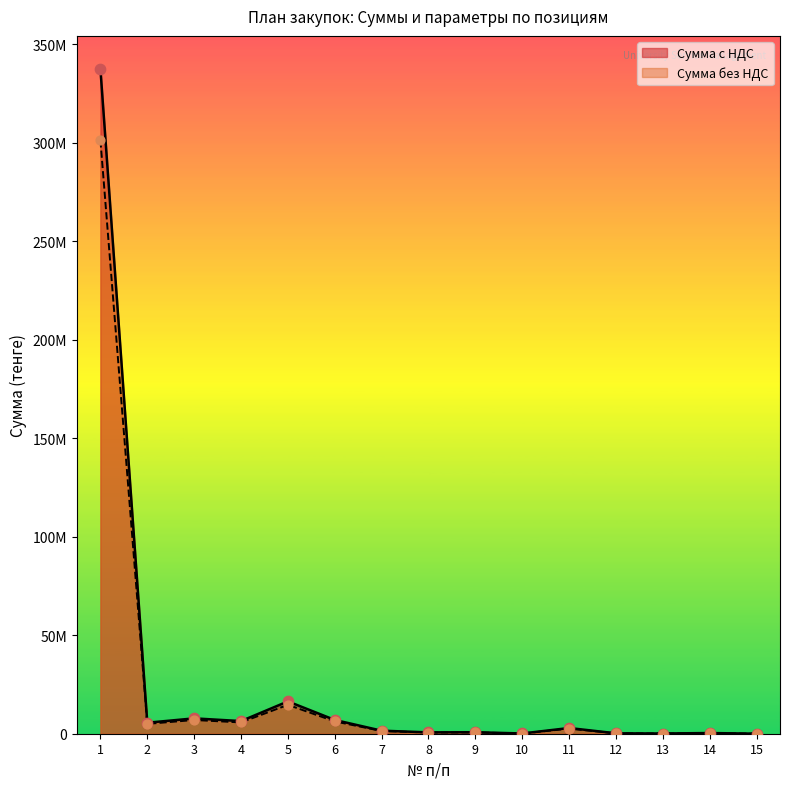

At which category is the sum across all series the highest?

1